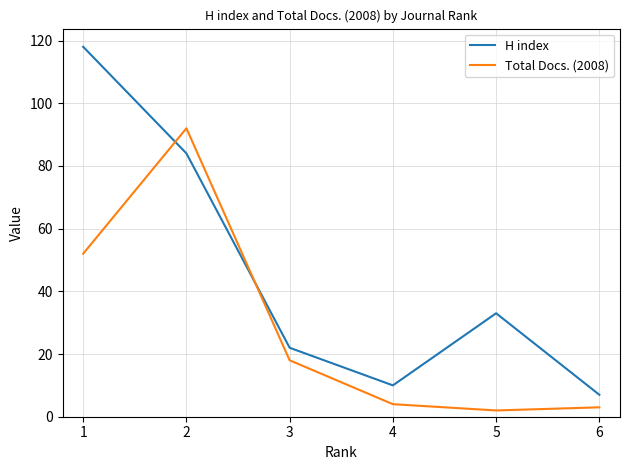

Rank the series by their average value, from highest to lowest.

H index, Total Docs. (2008)